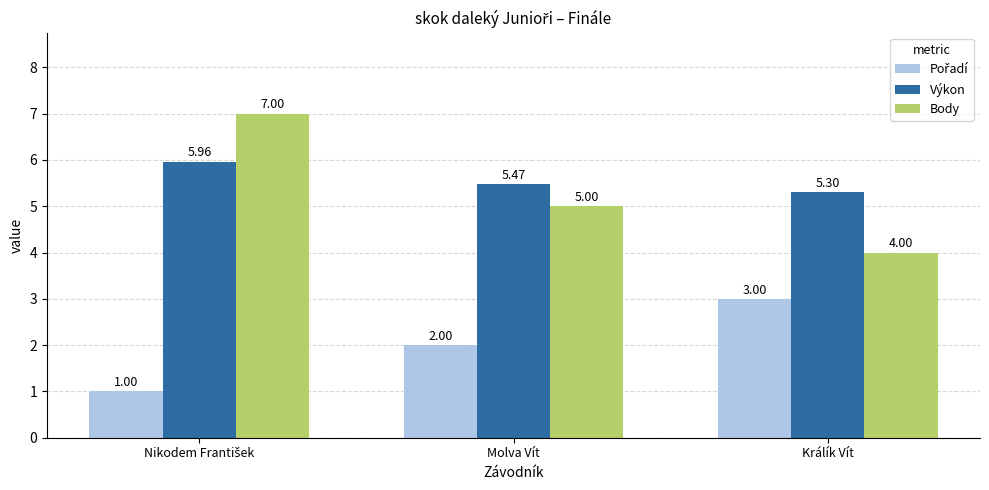

What is the maximum value for Body?

7.0